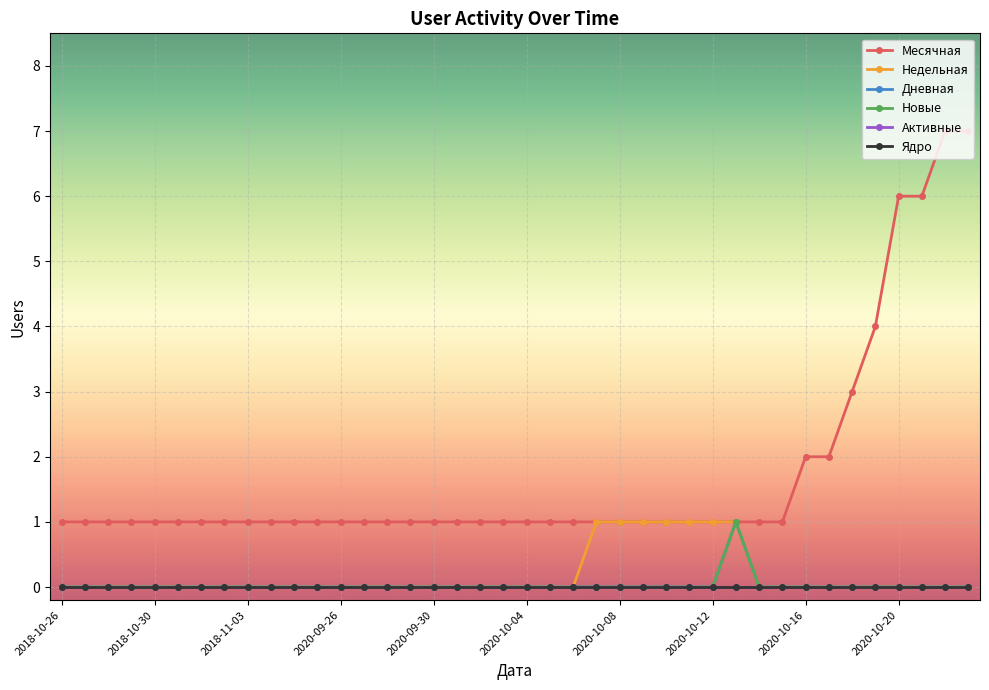

Is this an area chart (filled region under the line)?

No